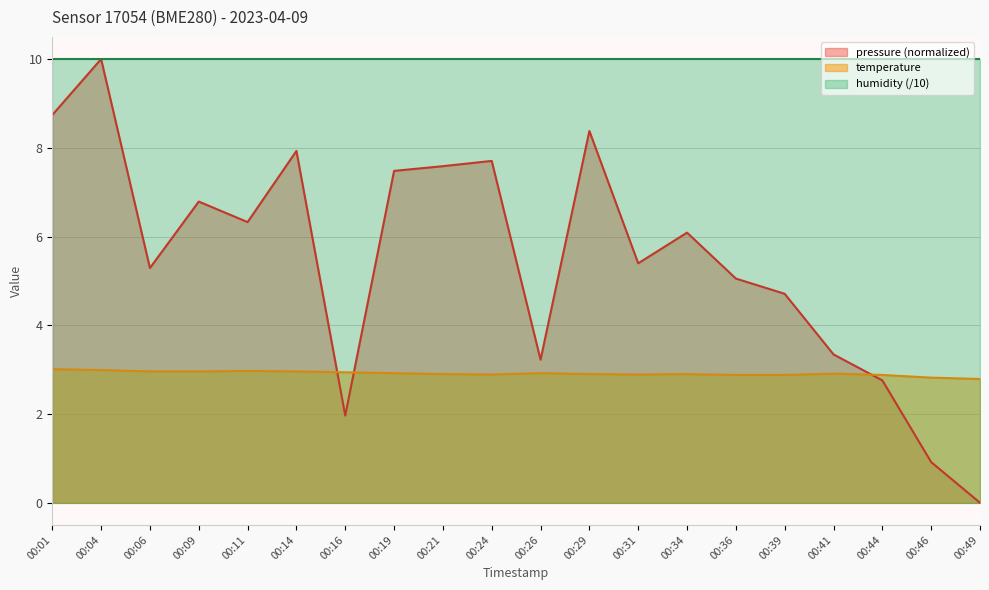

At which label does pressure (normalized) reach its minimum?

00:49